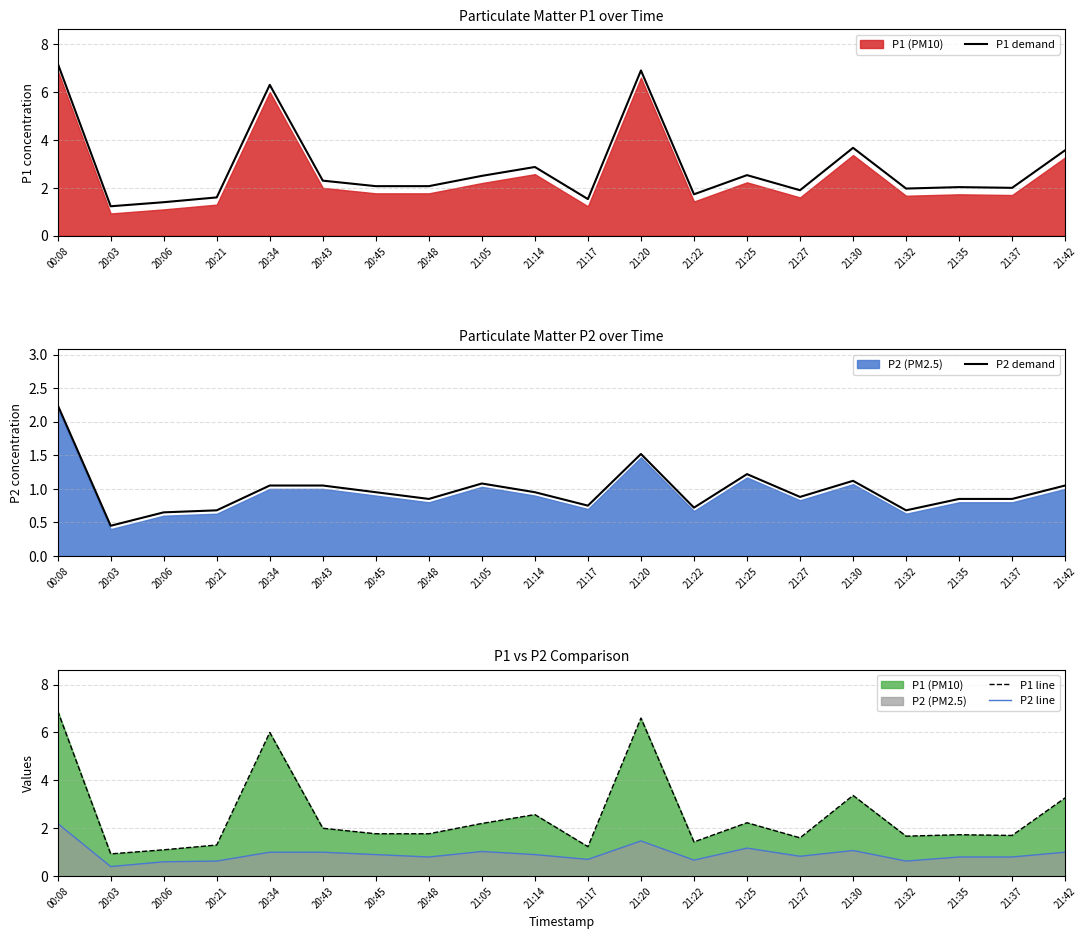

Rank the series by their maximum value, from highest to lowest.

P1 demand, P1 line, P2 demand, P2 line